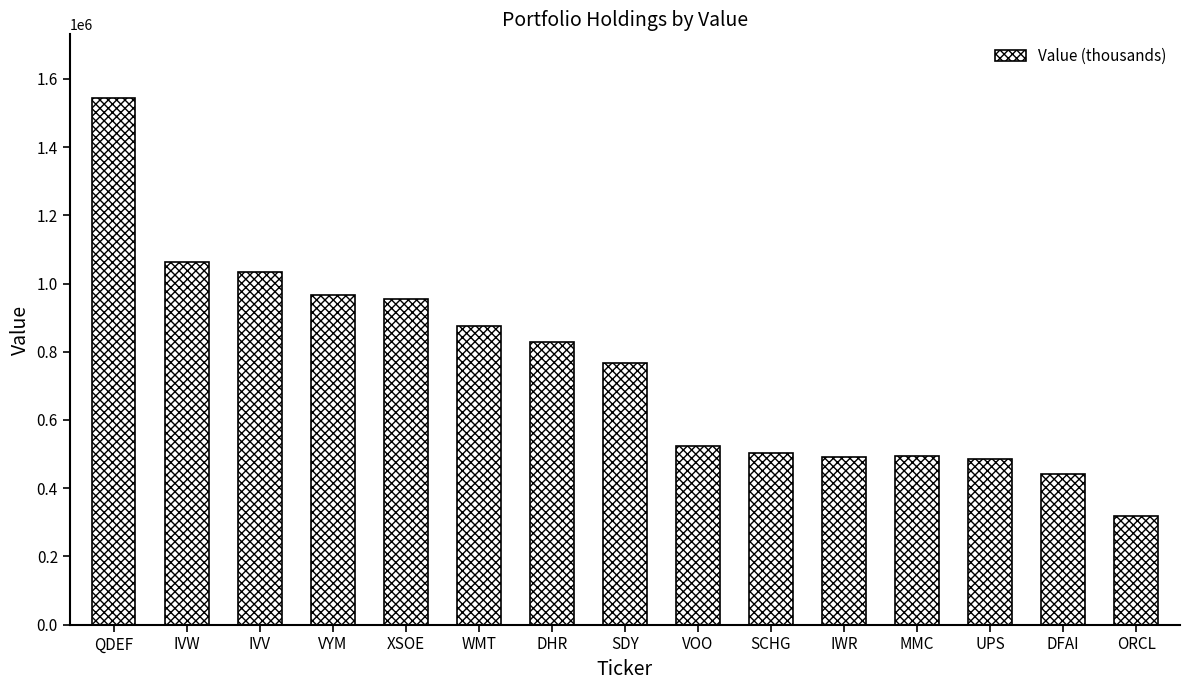

At which category does the chart reach its minimum across all series?

ORCL